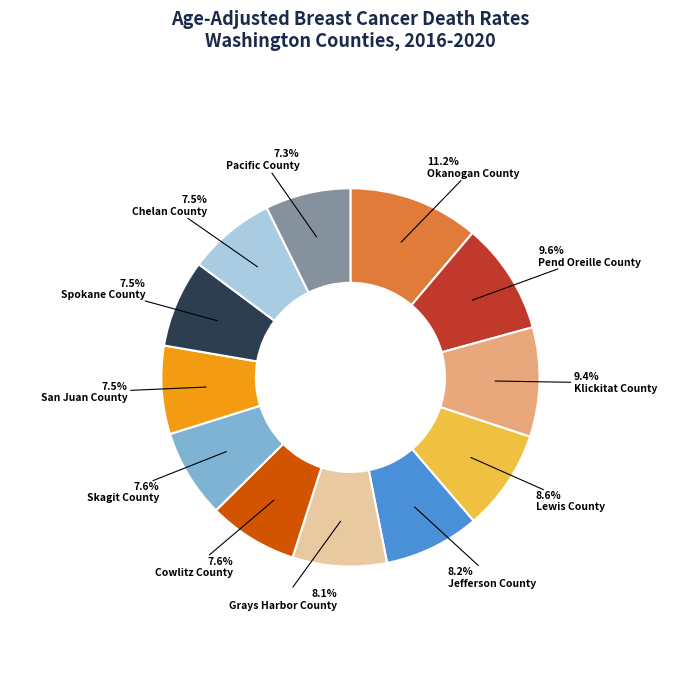

Does any single category account for the majority?

No